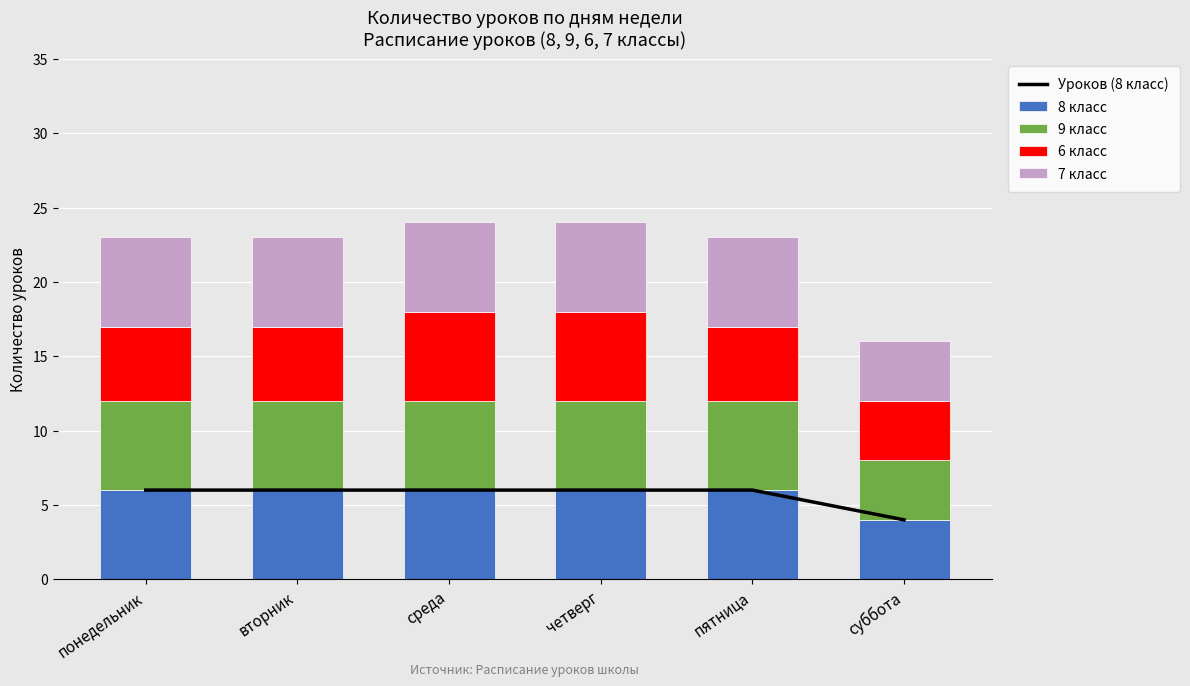

What are all the series names shown in the legend?

Уроков (8 класс), 8 класс, 9 класс, 6 класс, 7 класс